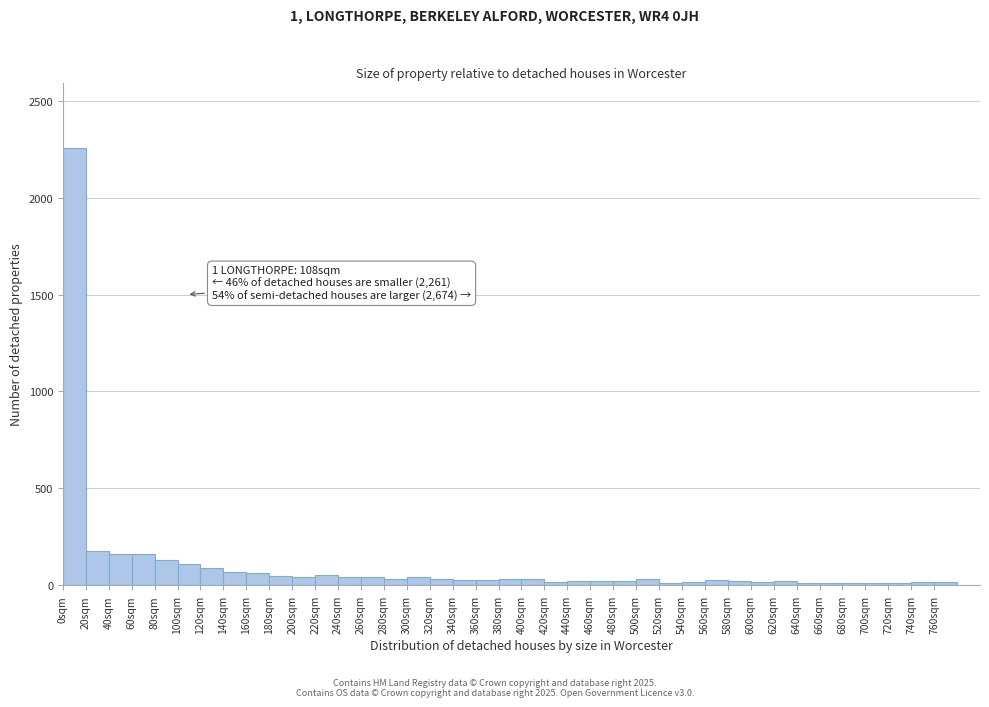

Which range on the x-axis has the tallest bar?

0 to 20